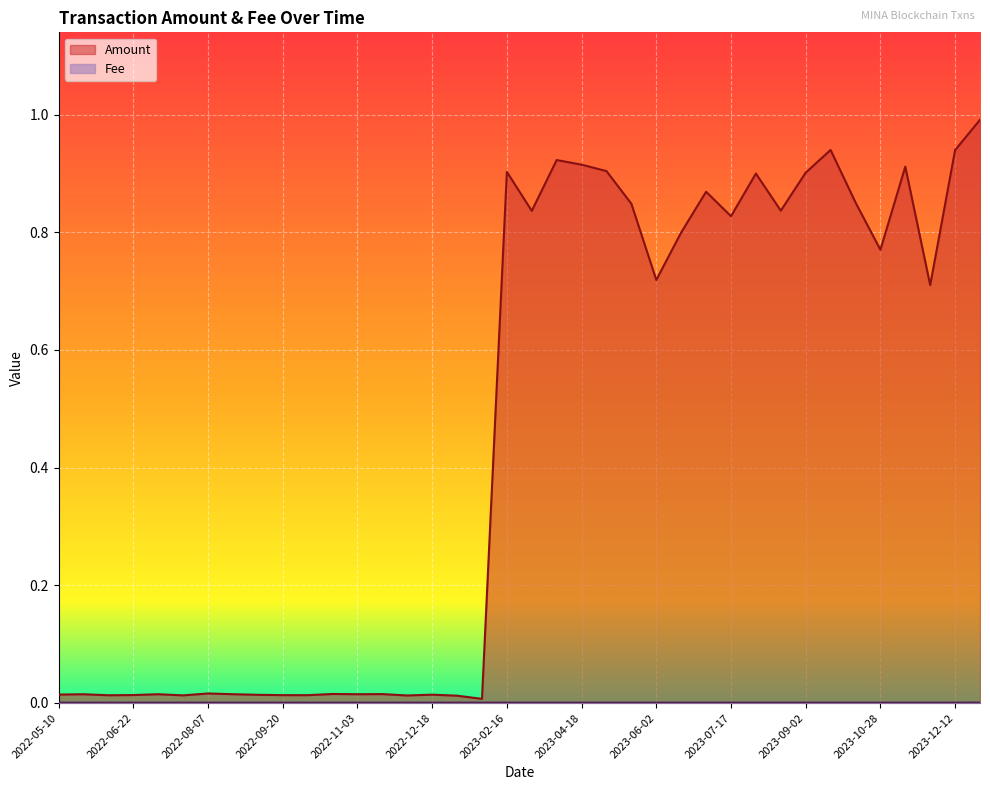

At which category does Amount reach its first local peak?

2022-05-24